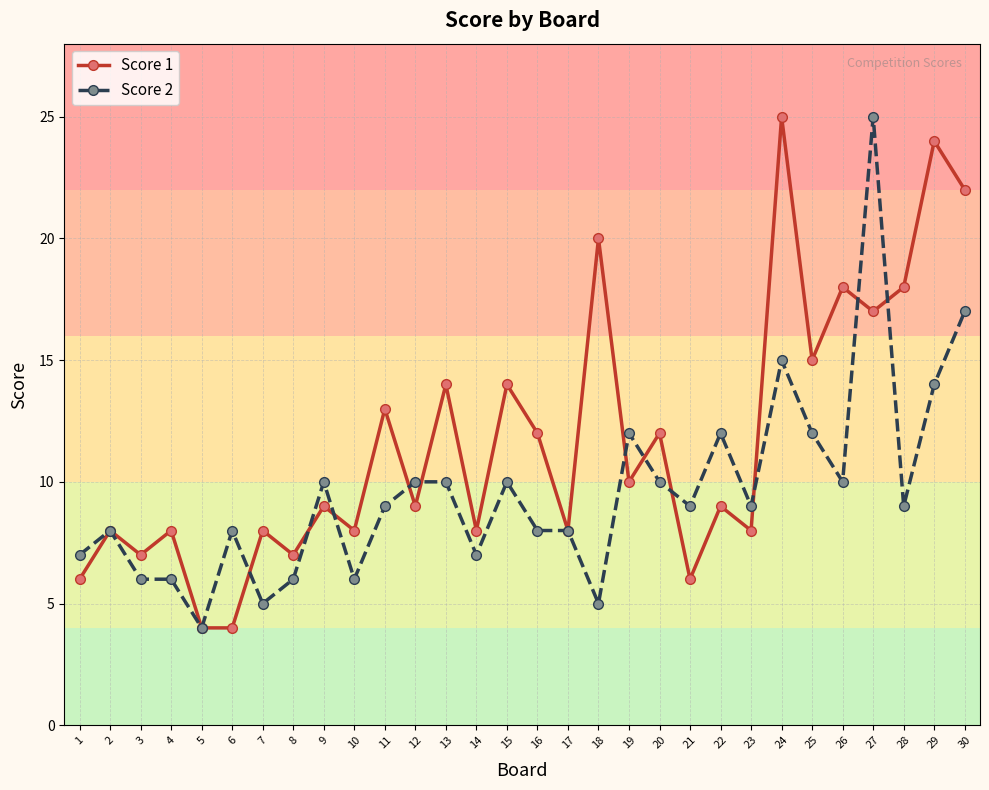

The Score 1 series shows 8 at 23. True or false?

True